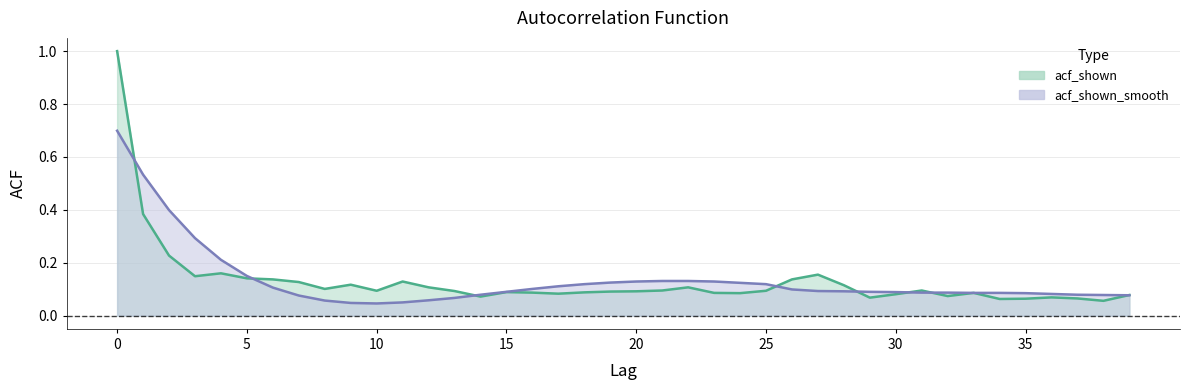

Does the chart display data point markers on the line(s)?

No